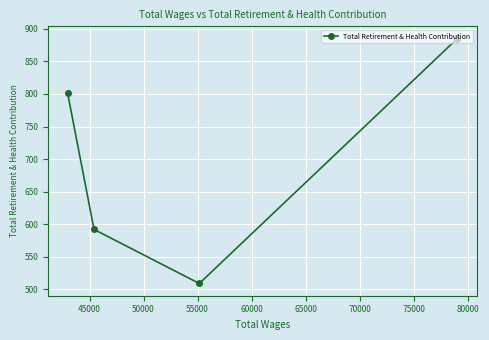

What is the smallest value displayed?

509